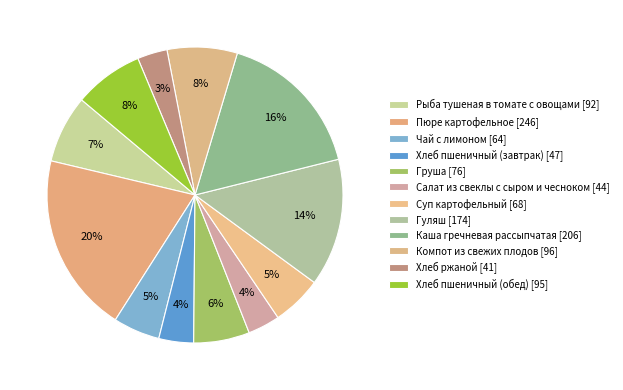

To the nearest percent, what is the difference between the Хлеб пшеничный (обед) and Чай с лимоном slice percentages?

2%